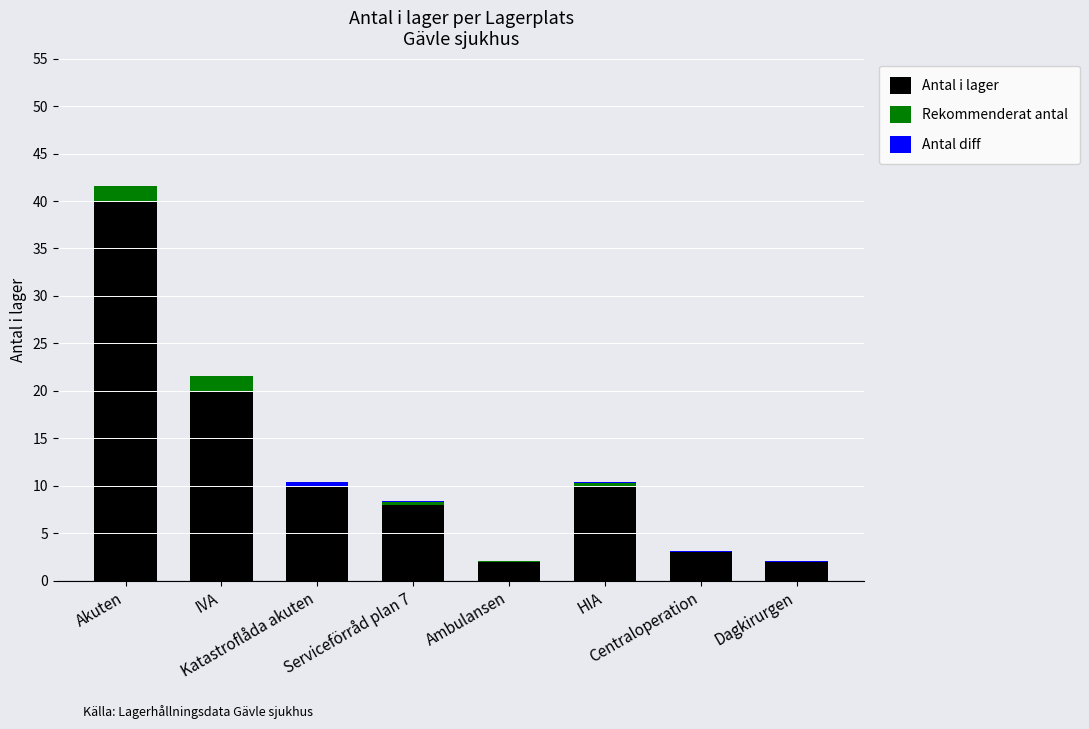

What is the maximum value for Antal i lager?

40.0